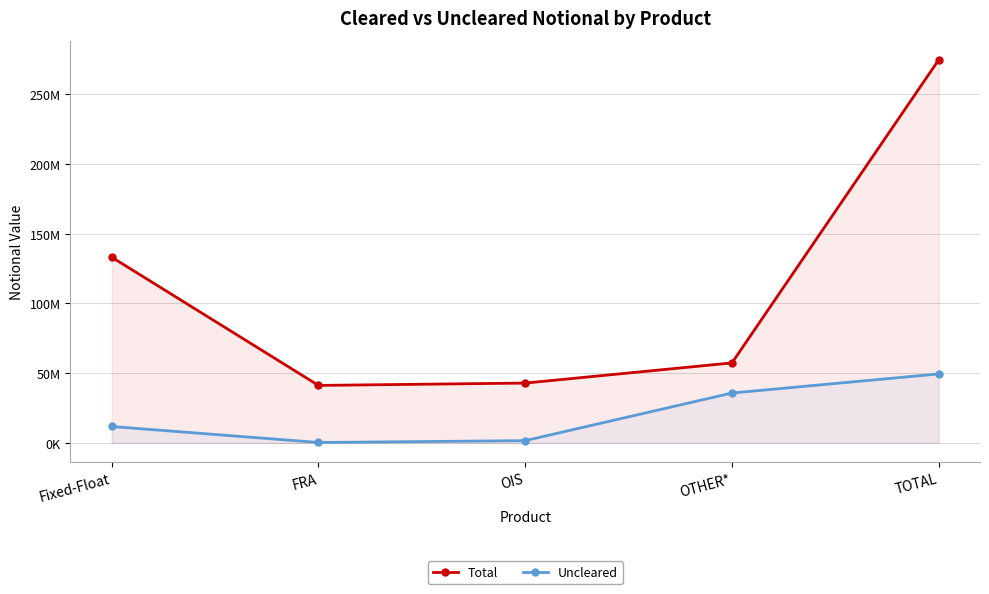

List the series in order of their peak value, lowest first.

Uncleared, Total